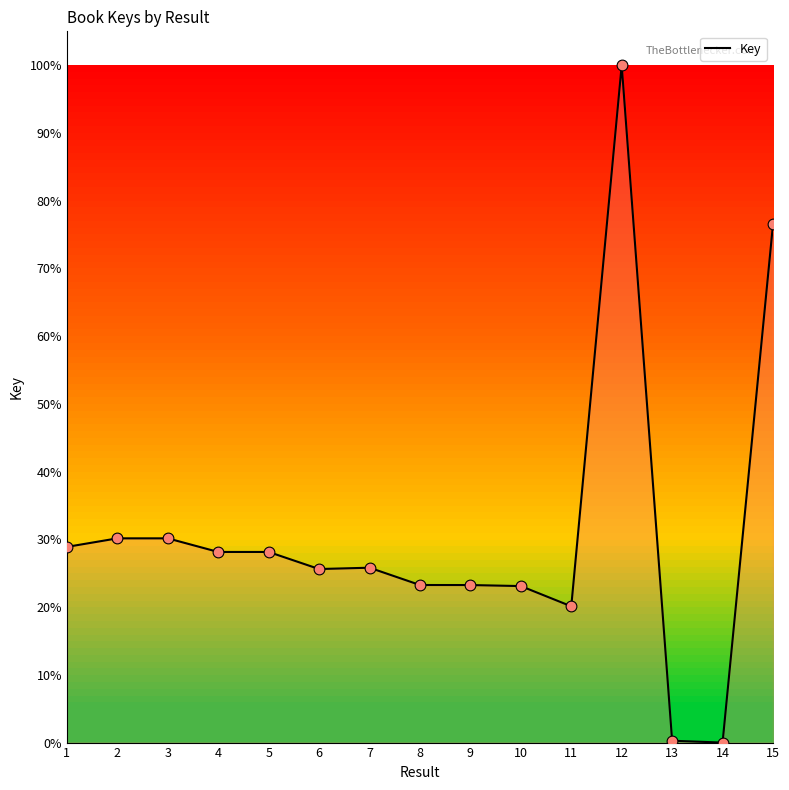

Between 2 and 9, which is larger?

2